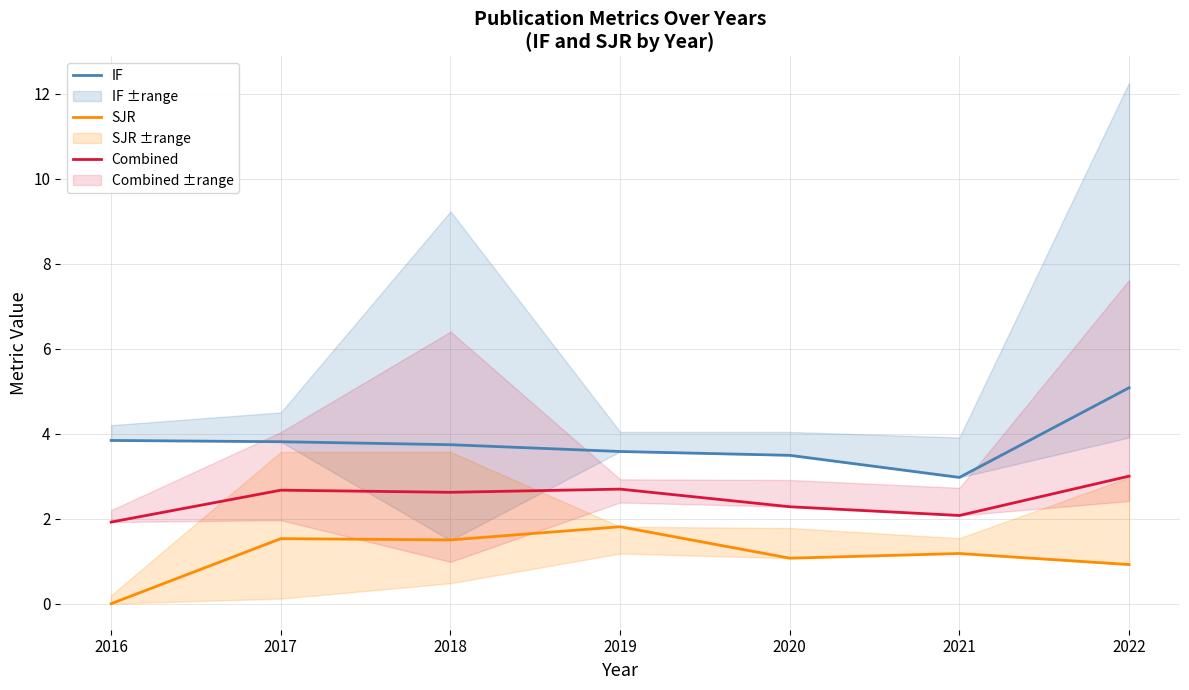

What is the total value across all series at 2020?

6.8